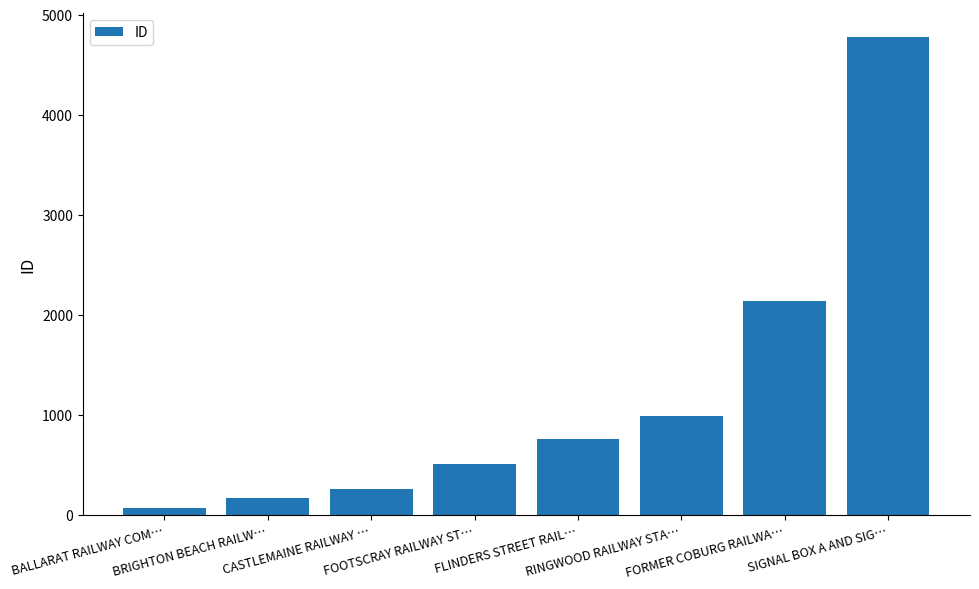

What is the difference between the maximum and second lowest values?

4616